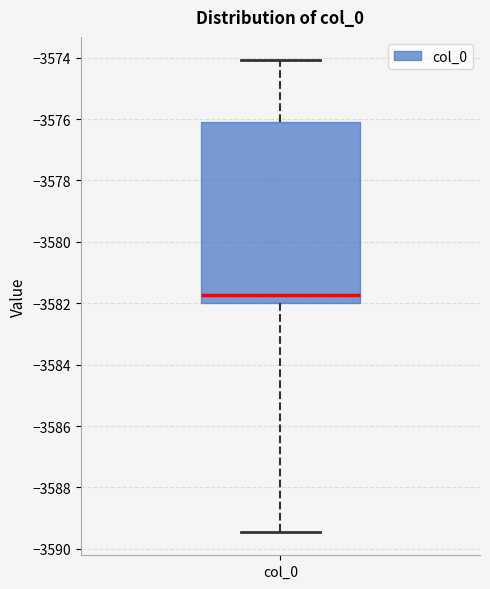

Read this box plot against the y-axis: the position of the median line, the range covered by the box, and the ends of both whiskers. The values are not printed on the chart, so give them approximately, as read against the axis.

median -3581.8, box -3582.0 to -3576.2, whiskers -3589.4 to -3574.0